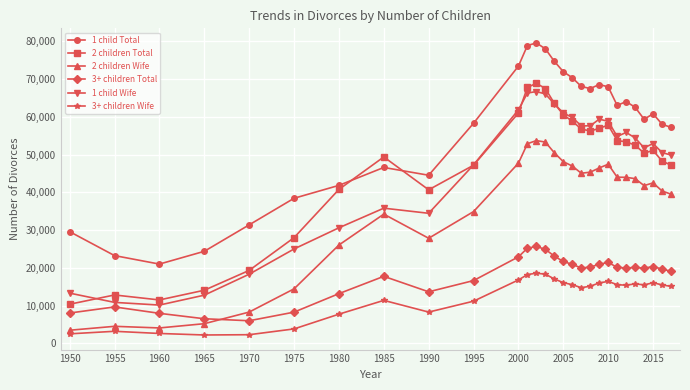

True or false: 1 child Total and 3+ children Total cross at least once.

False